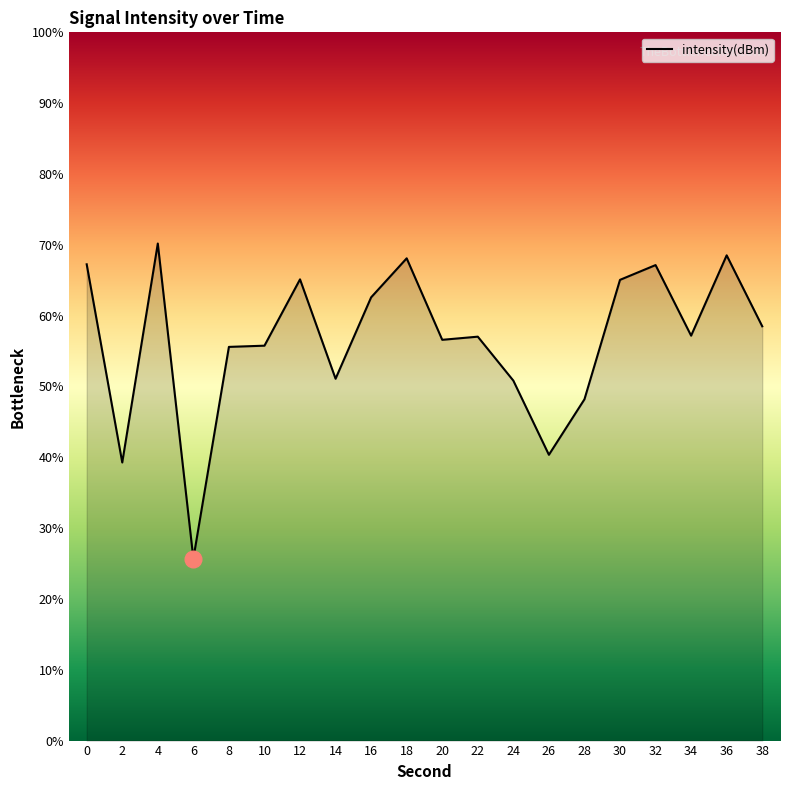

What is the change in value from 8 to 12?

+9.5